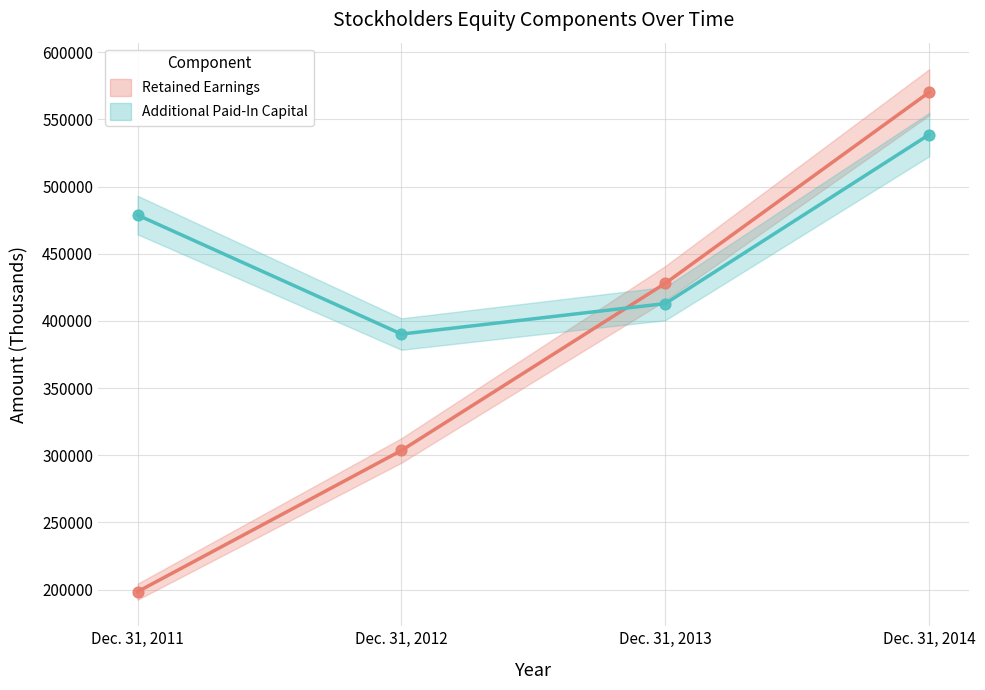

Across all data points, what is the range of Y values (max minus min)?

371868